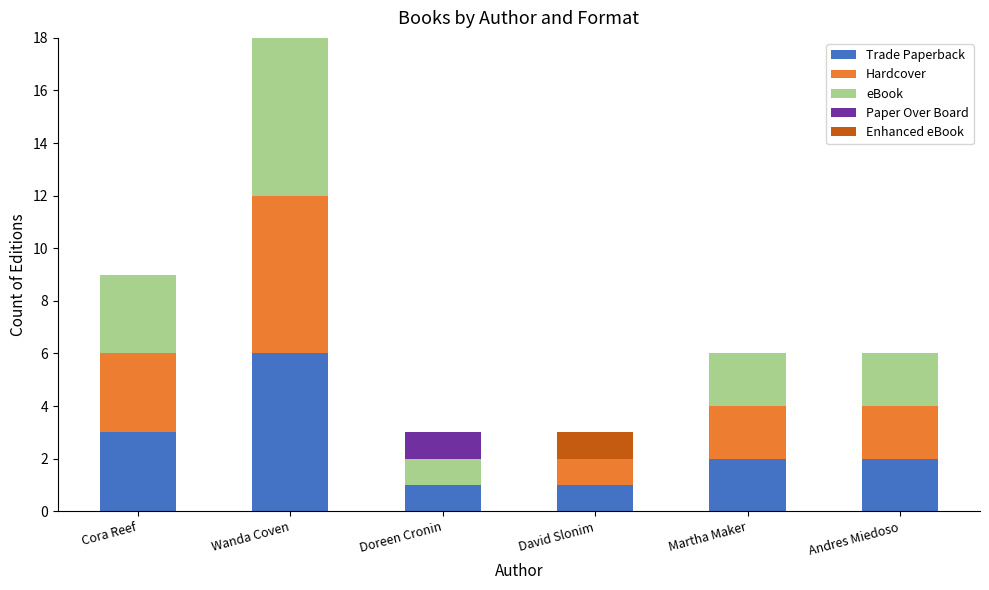

Which category has the highest value in the Trade Paperback series?

Wanda Coven